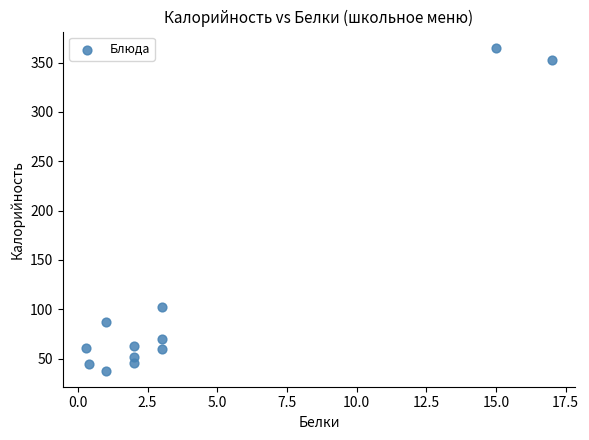

What Y value in the scatter plot is closest to 201?

102.0